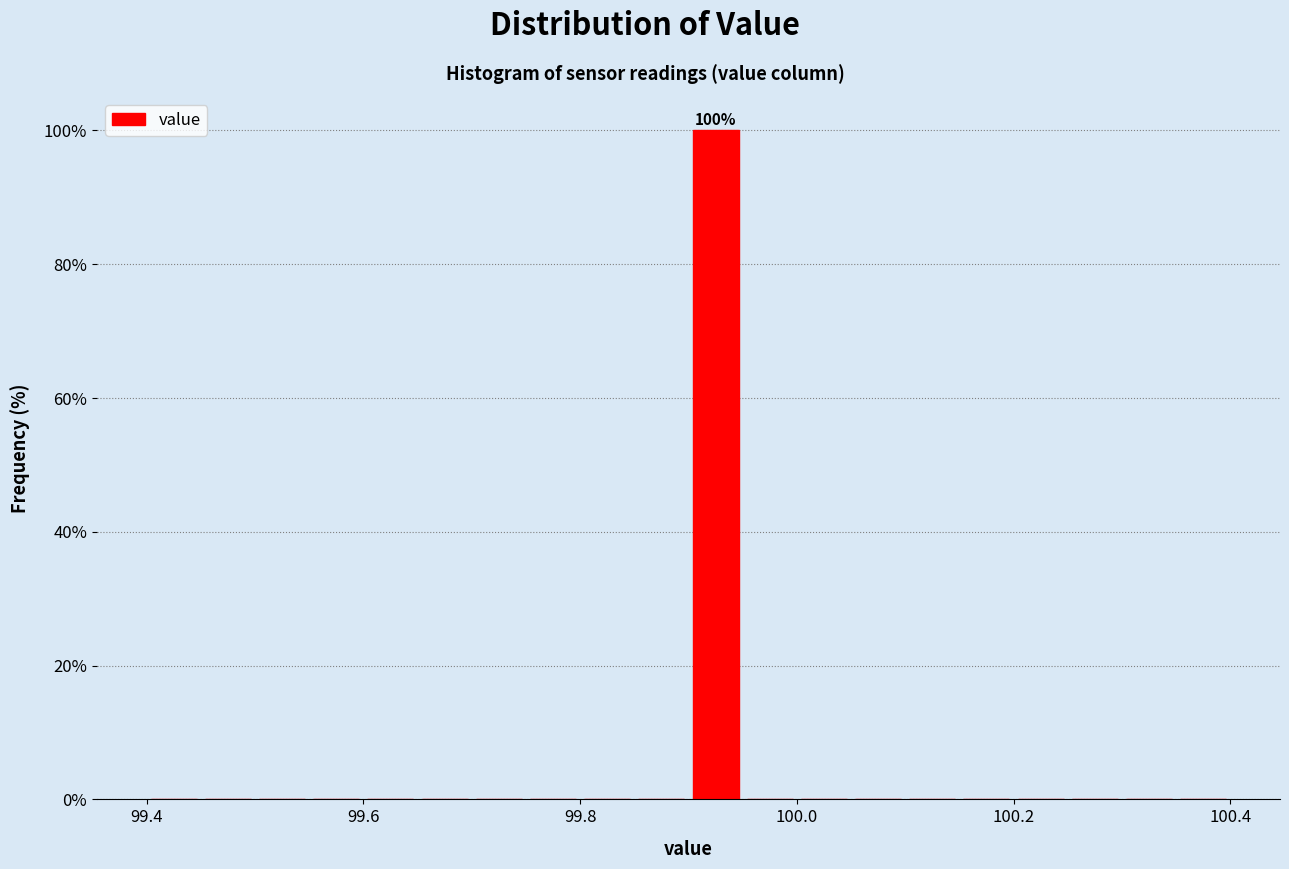

Read against the x-axis, roughly where is the centre of the tallest bar?

99.92